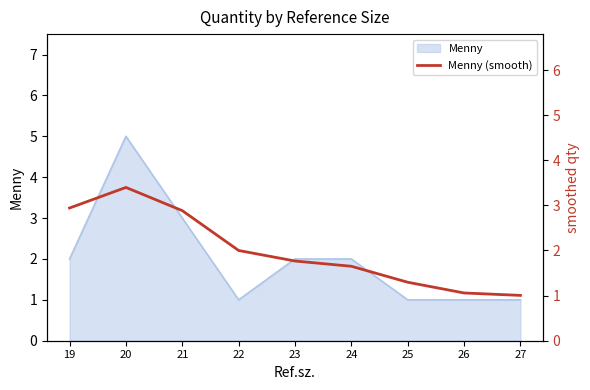

What is the sum of the values at 24 and 27?

2.7